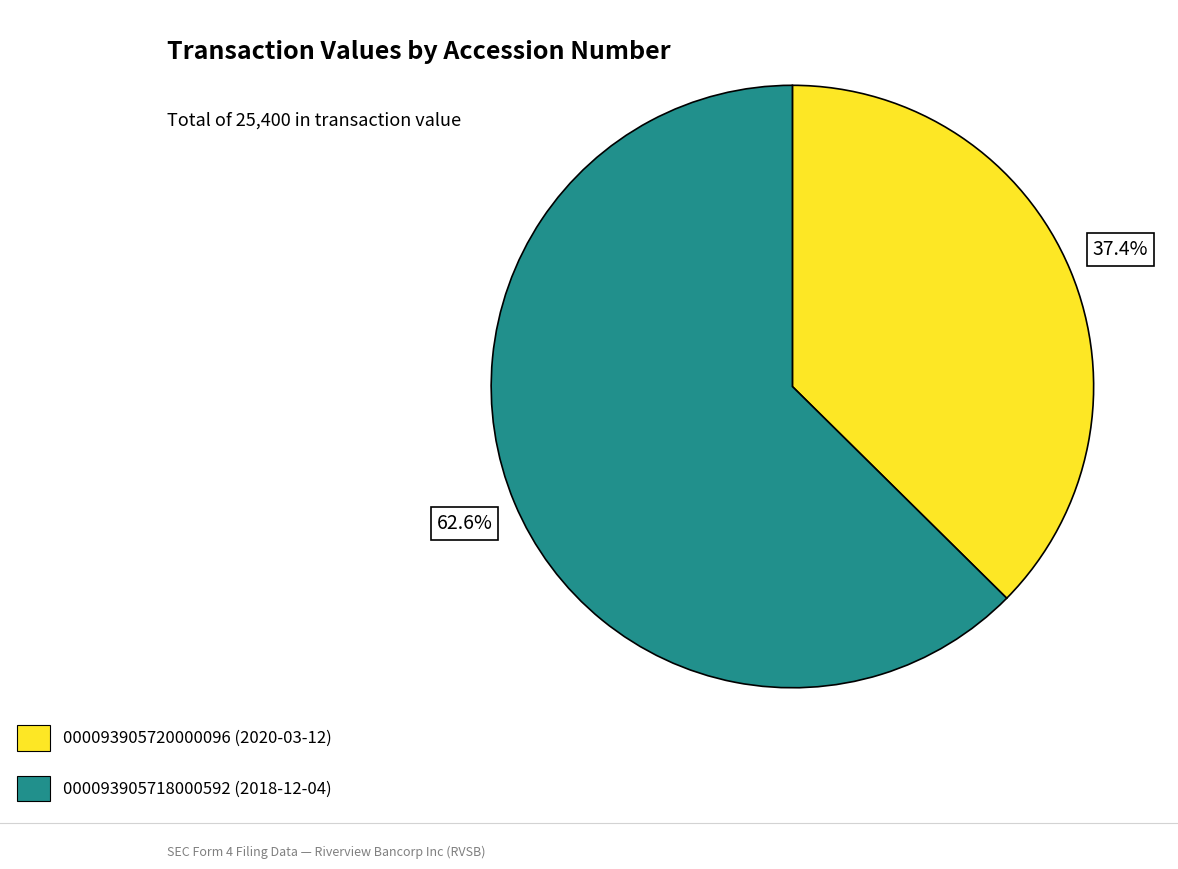

Between 000093905718000592 (2018-12-04) and 000093905720000096 (2020-03-12), which is larger?

000093905718000592 (2018-12-04)